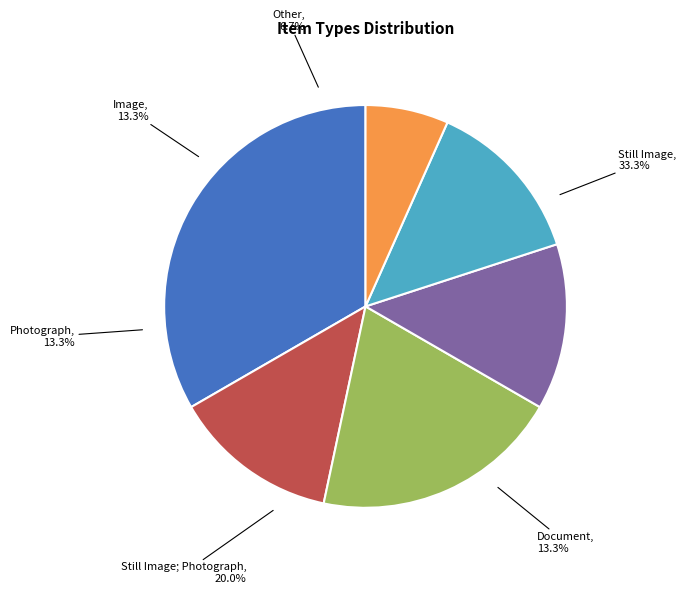

What is the ratio of the value at Other to the value at Still Image?

0.2